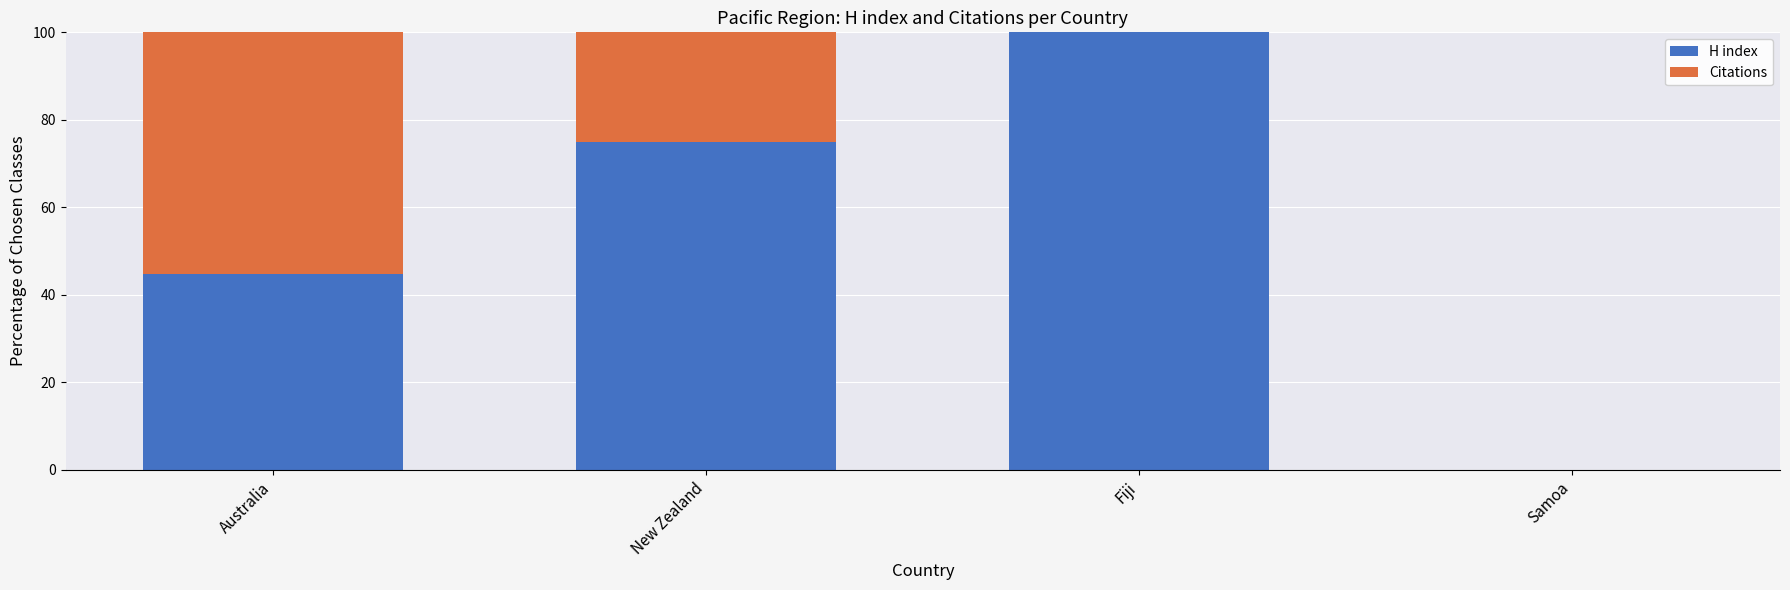

What value does the H index series have at Fiji?

100.0